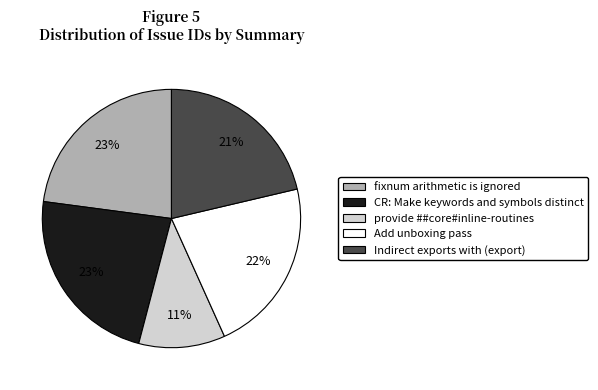

What percentage is the provide ##core#inline-routines slice, to the nearest percent?

11%